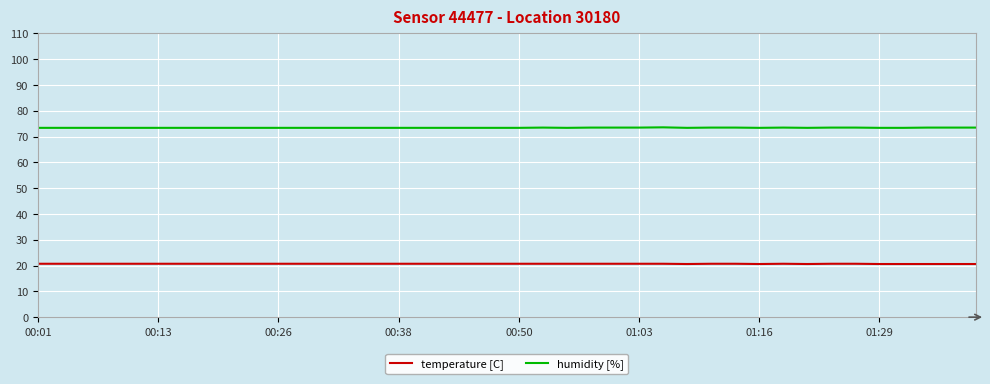

List the series in order of their peak value, lowest first.

temperature [C], humidity [%]